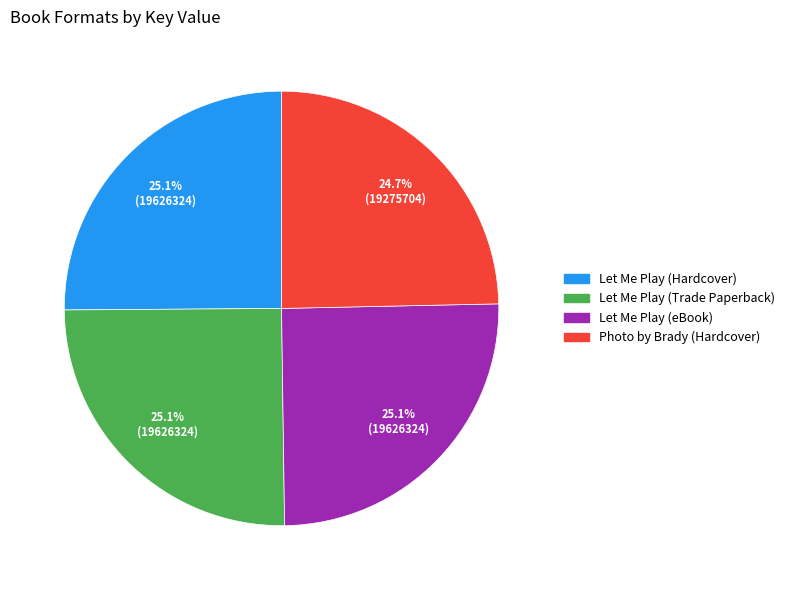

The Let Me Play (Trade Paperback) slice represents 25% of the pie. True or false?

True